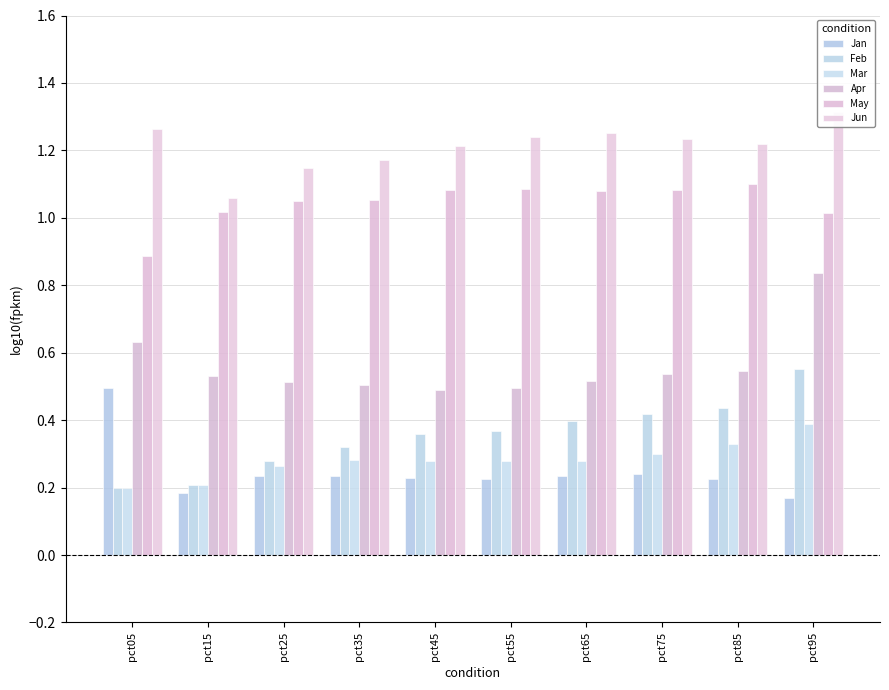

Rank the series at pct35 from lowest to highest value.

Jan, Mar, Feb, Apr, May, Jun